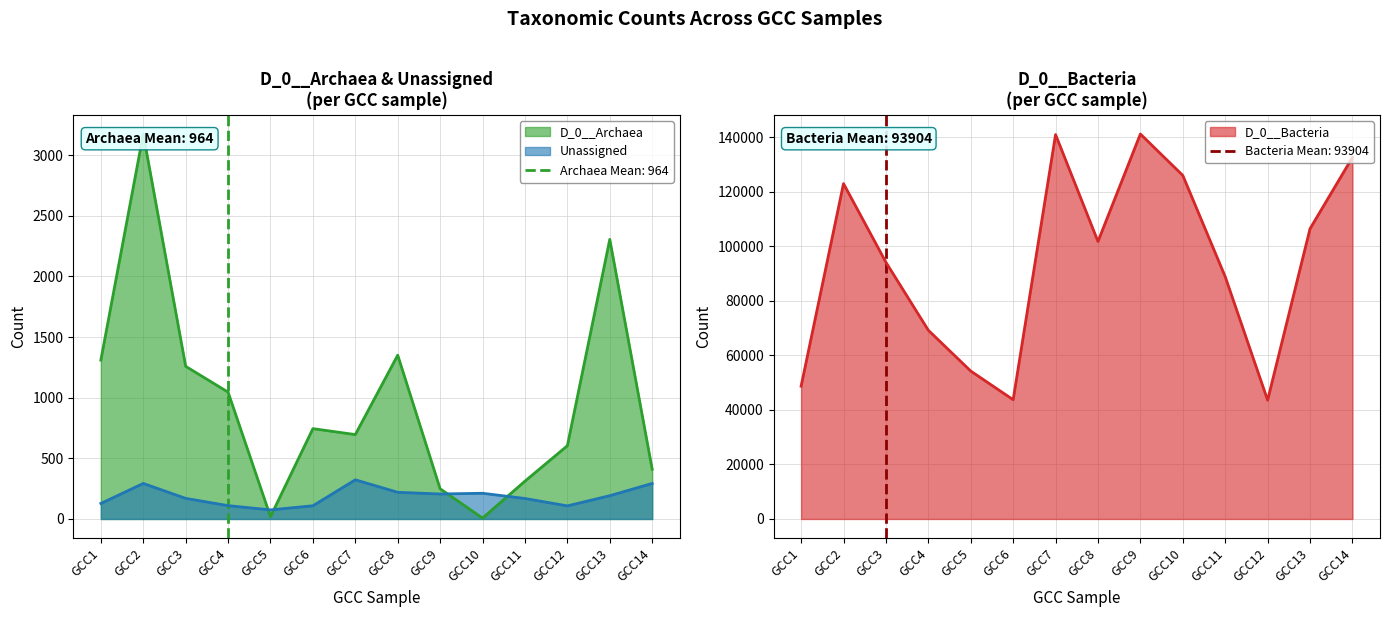

How many interior local peaks does the D_0__Archaea series have?

4